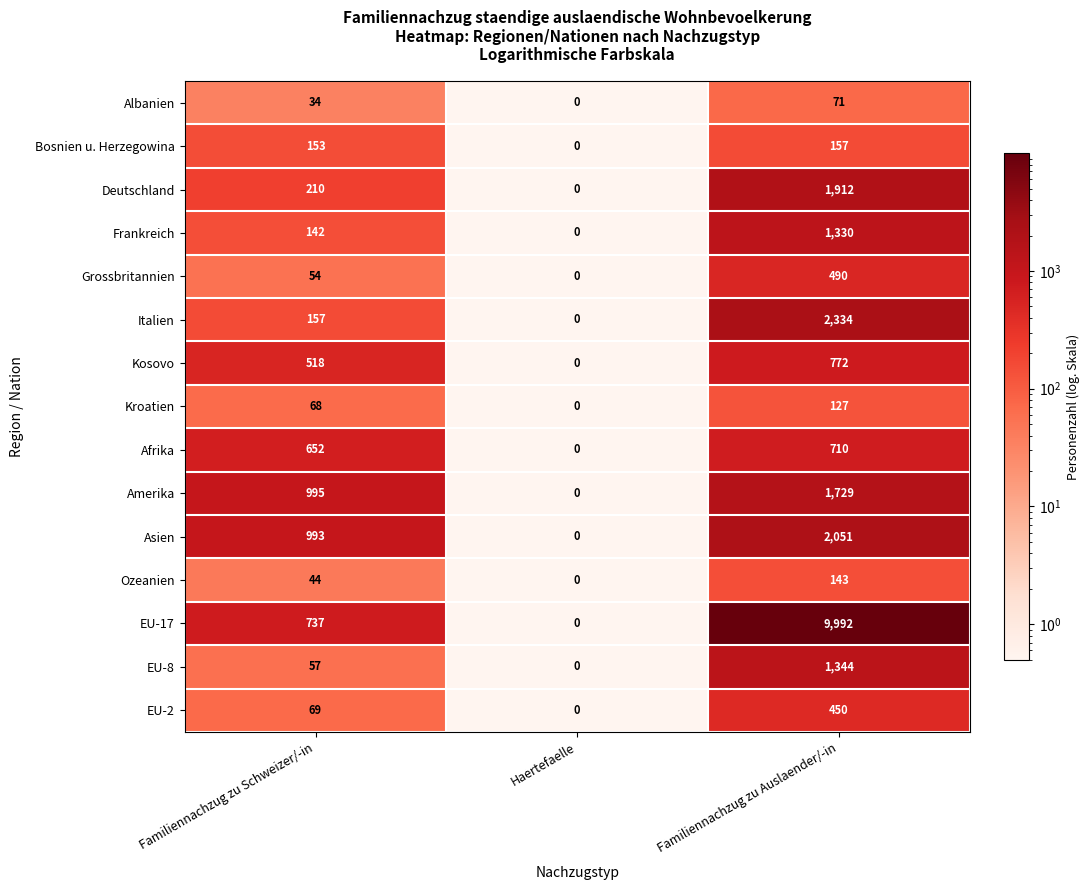

Which category has the highest value across all series?

Familiennachzug zu Auslaender/-in